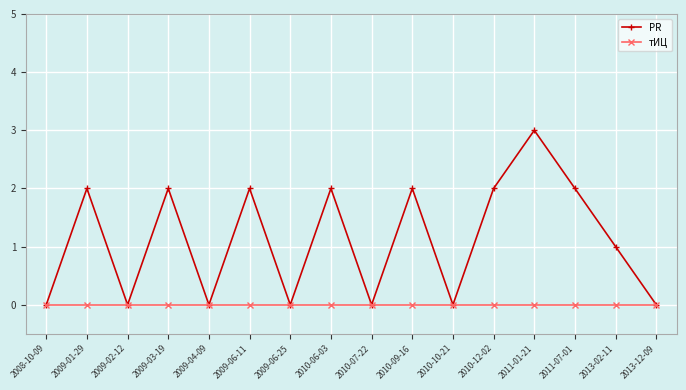

What is the label of the 4th point from the left?

2009-03-19